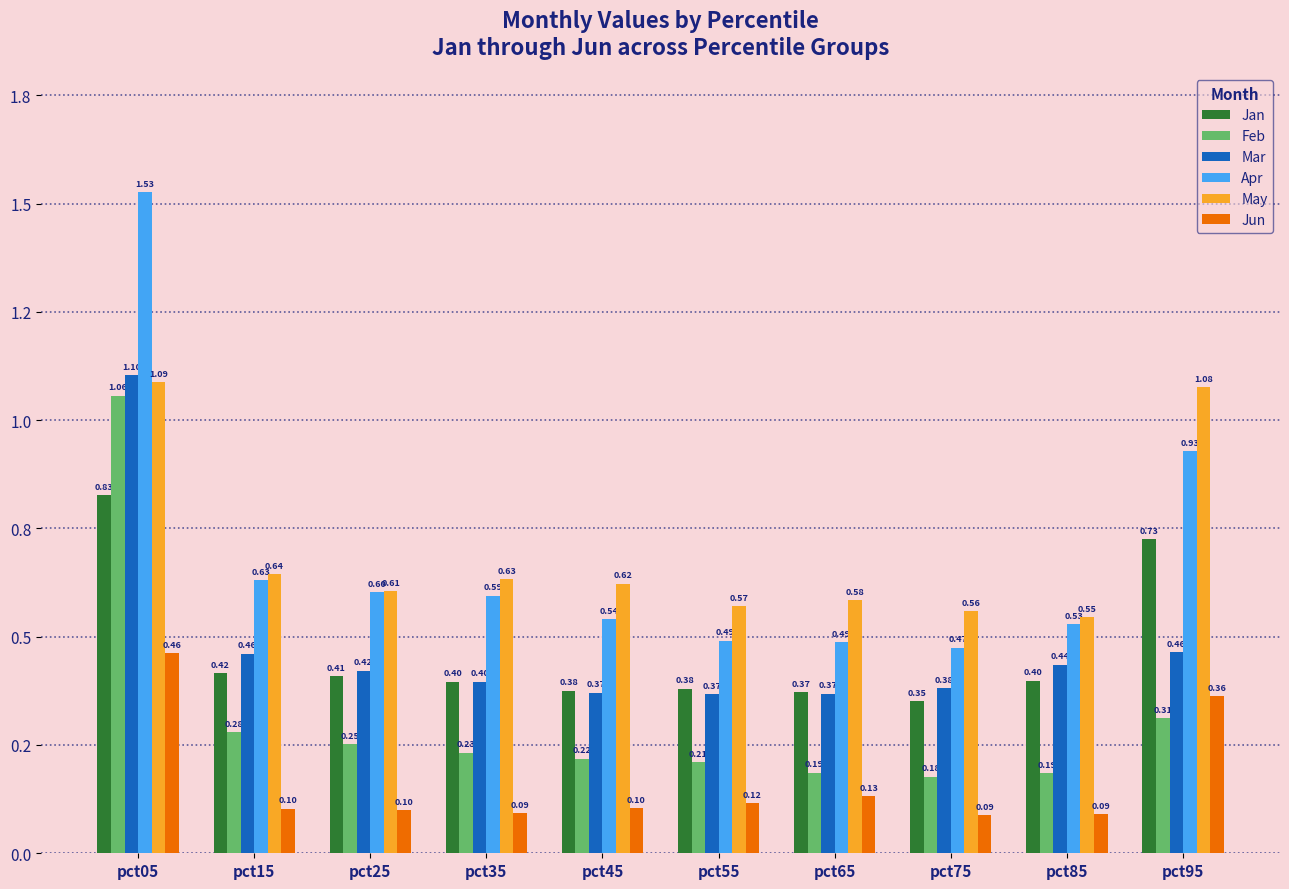

What is the sum of the Apr values at pct45 and pct95?

1.5